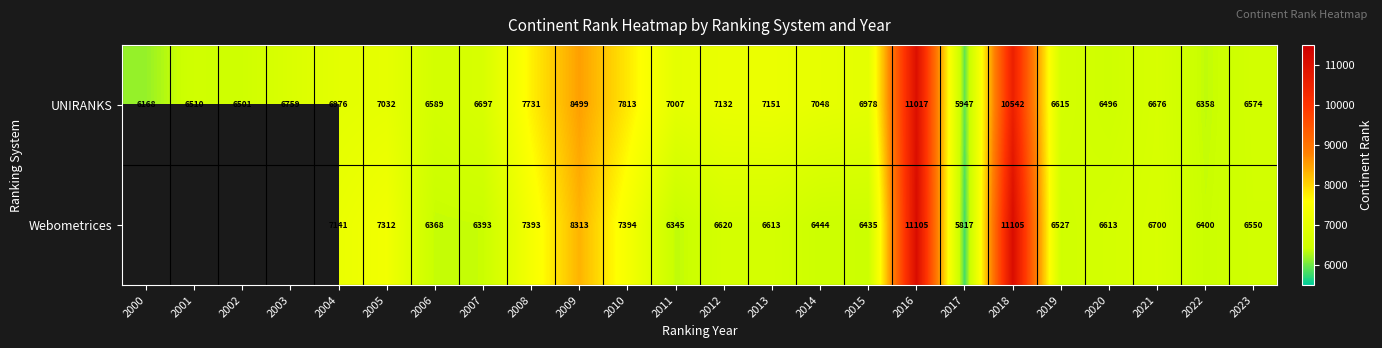

Which category has the highest value in the UNIRANKS series?

2016